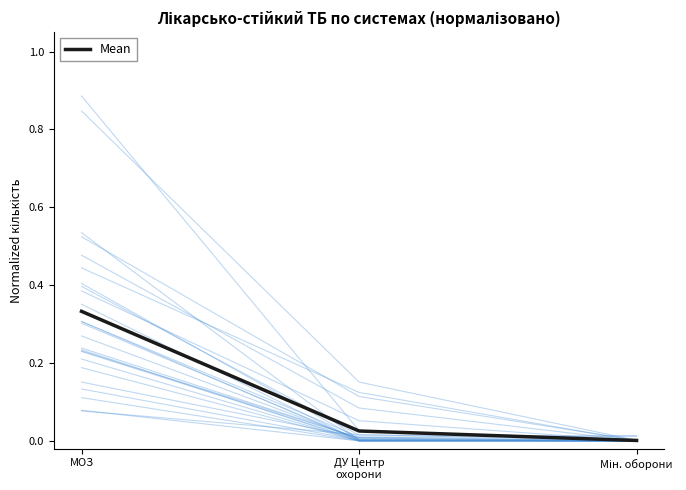

Which category has the lowest value across all series?

Мін. оборони